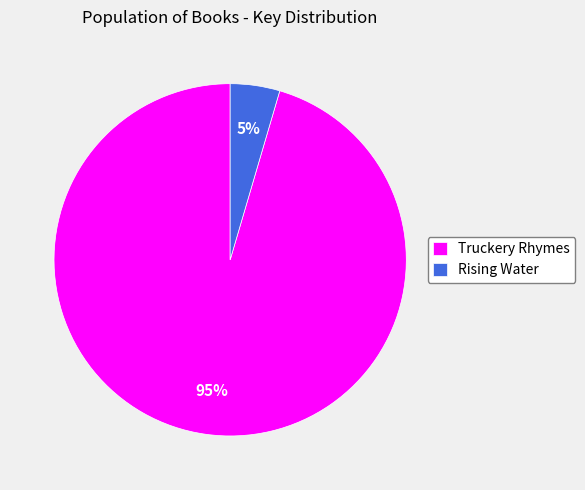

Combined, do Truckery Rhymes and Rising Water account for over 50%?

Yes